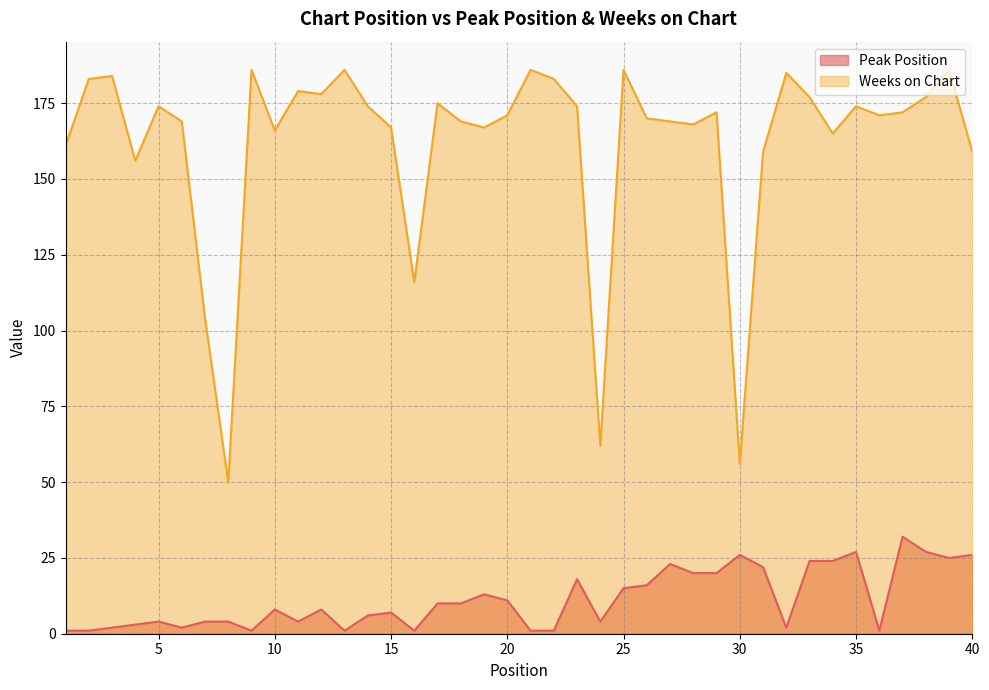

Reading left to right, extract all data points from this chart.

Peak Position: 1=1	2=1	3=2	4=3	5=4	6=2	7=4	8=4	9=1	10=8	11=4	12=8	13=1	14=6	15=7	16=1	17=10	18=10	19=13	20=11	21=1	22=1	23=18	24=4	25=15	26=16	27=23	28=20	29=20	30=26	31=22	32=2	33=24	34=24	35=27	36=1	37=32	38=27	39=25	40=26
Weeks on Chart: 1=161	2=183	3=184	4=156	5=174	6=169	7=104	8=50	9=186	10=166	11=179	12=178	13=186	14=174	15=167	16=116	17=175	18=169	19=167	20=171	21=186	22=183	23=174	24=62	25=186	26=170	27=169	28=168	29=172	30=56	31=159	32=185	33=177	34=165	35=174	36=171	37=172	38=177	39=186	40=159